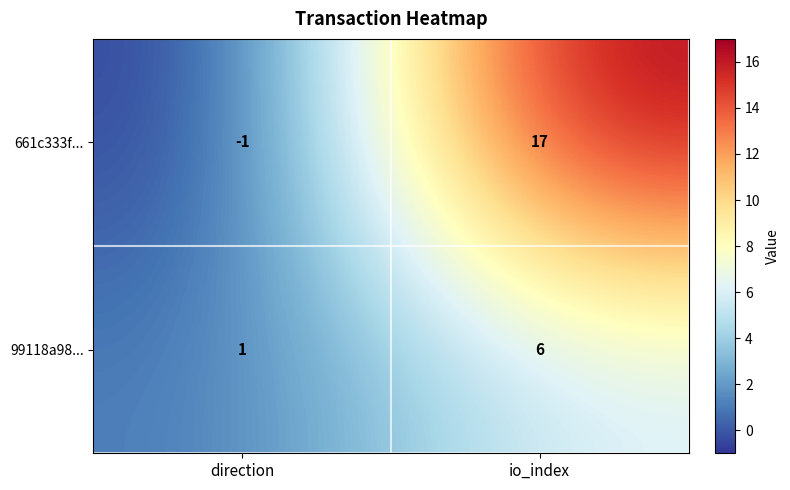

Is it true that 99118a98... equals 0 at direction?

False